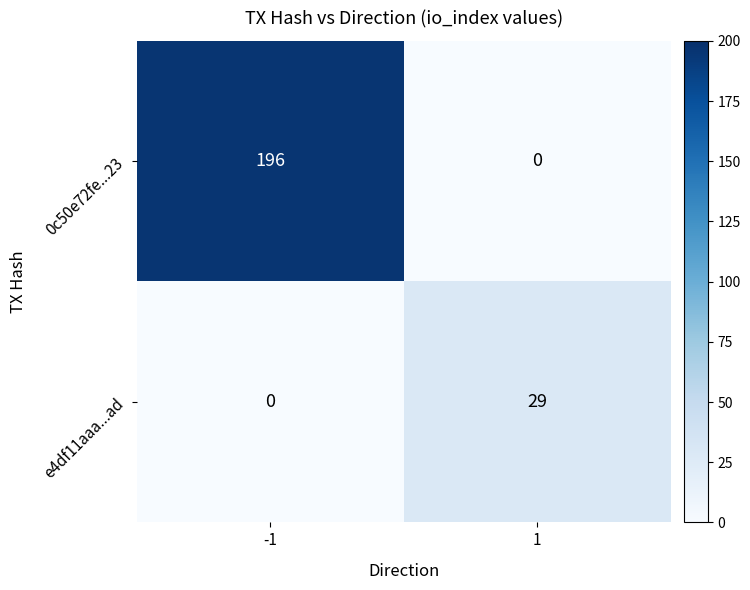

Count the number of data series in this chart.

2